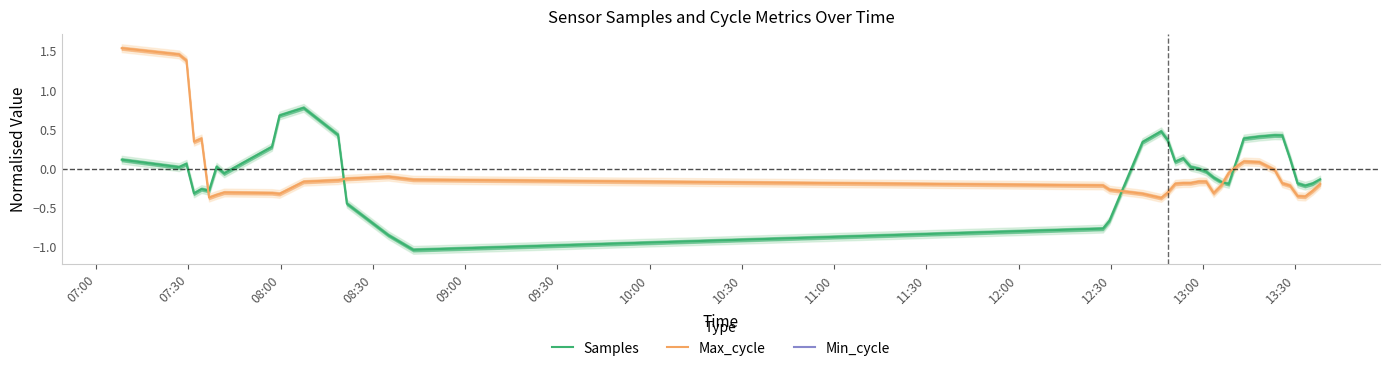

True or false: Min_cycle has more than 0 interior local peaks.

False